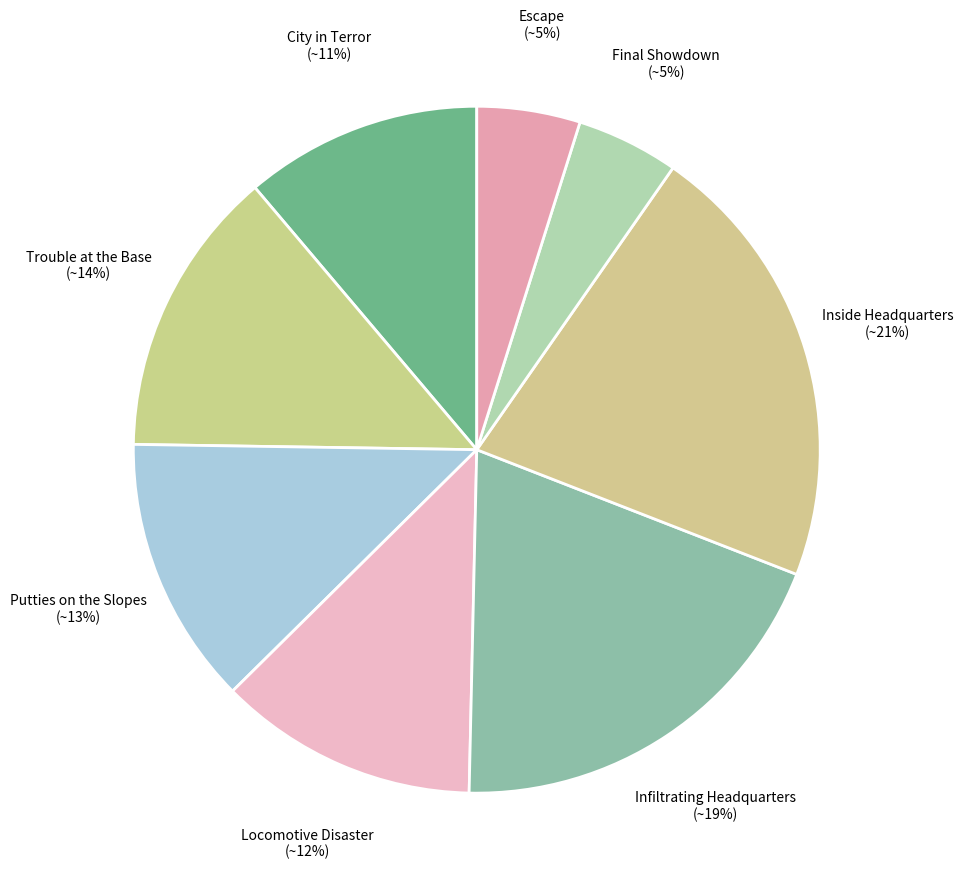

To the nearest percent, what is the average slice percentage?

12%